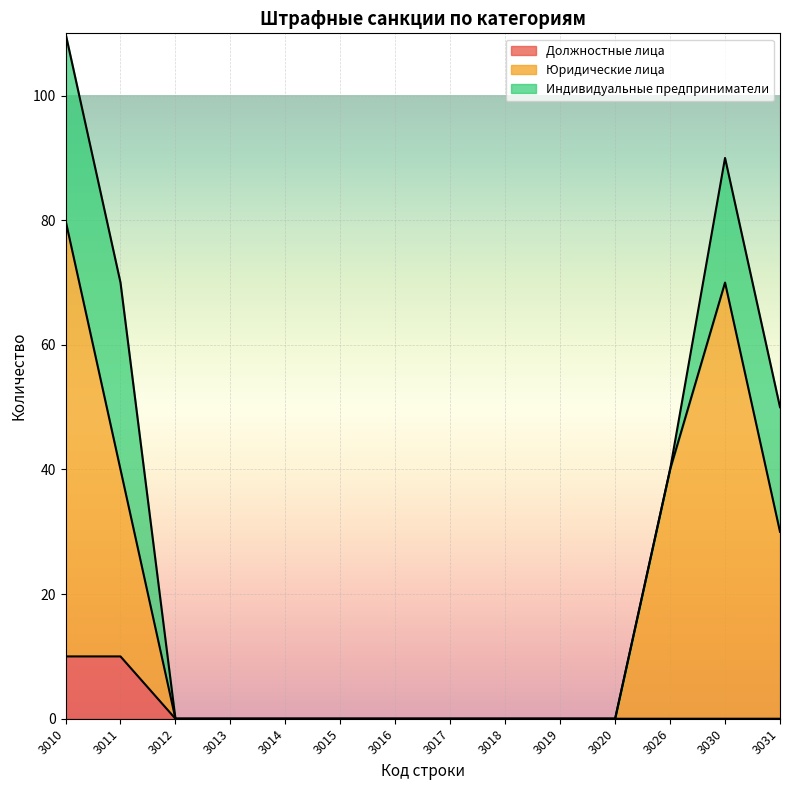

What is the sum of all Должностные лица values?

20